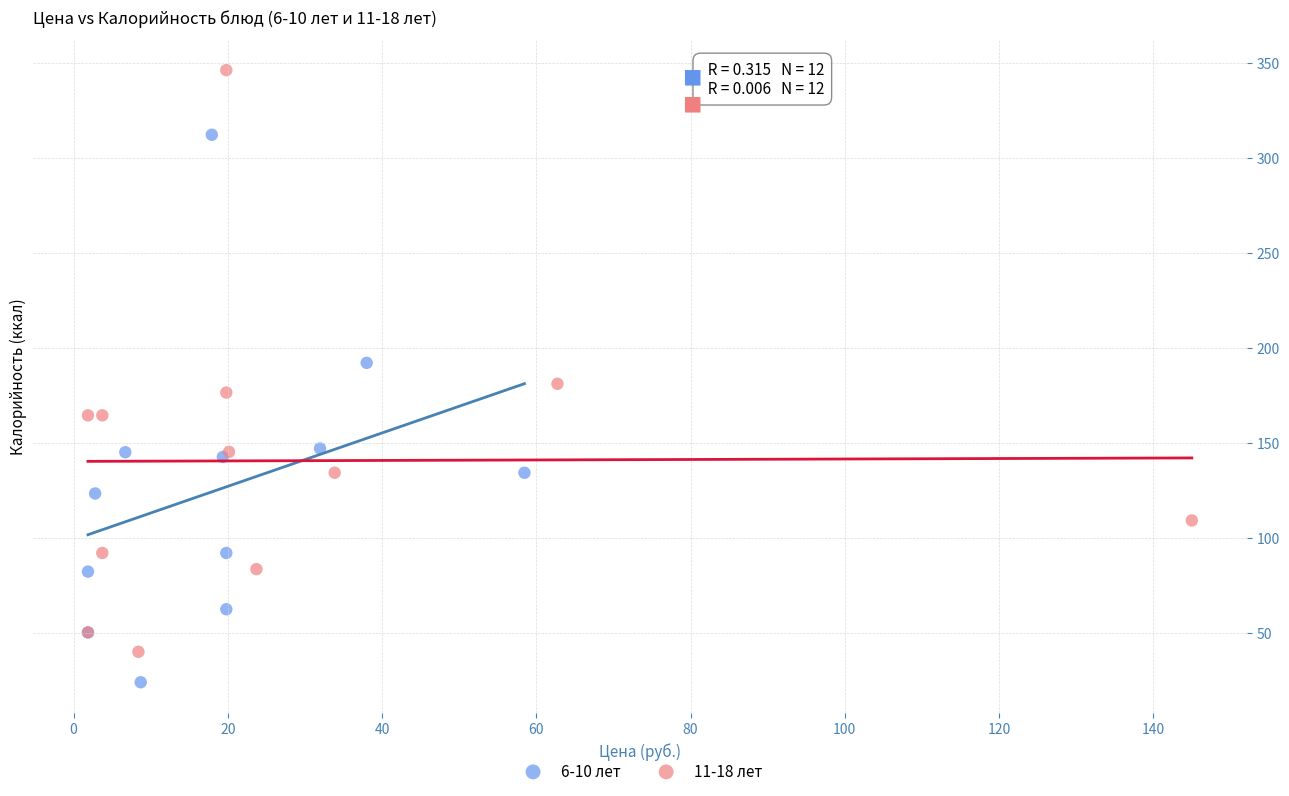

Which series has the largest Y range (max minus min)?

11-18 лет